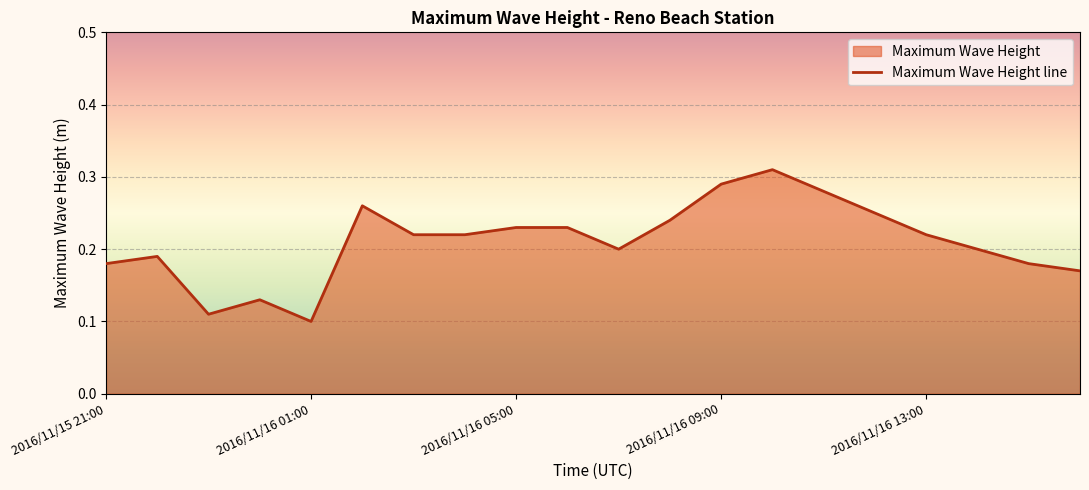

True or false: the data shows 0.4 at 2016/11/16 09:00.

False